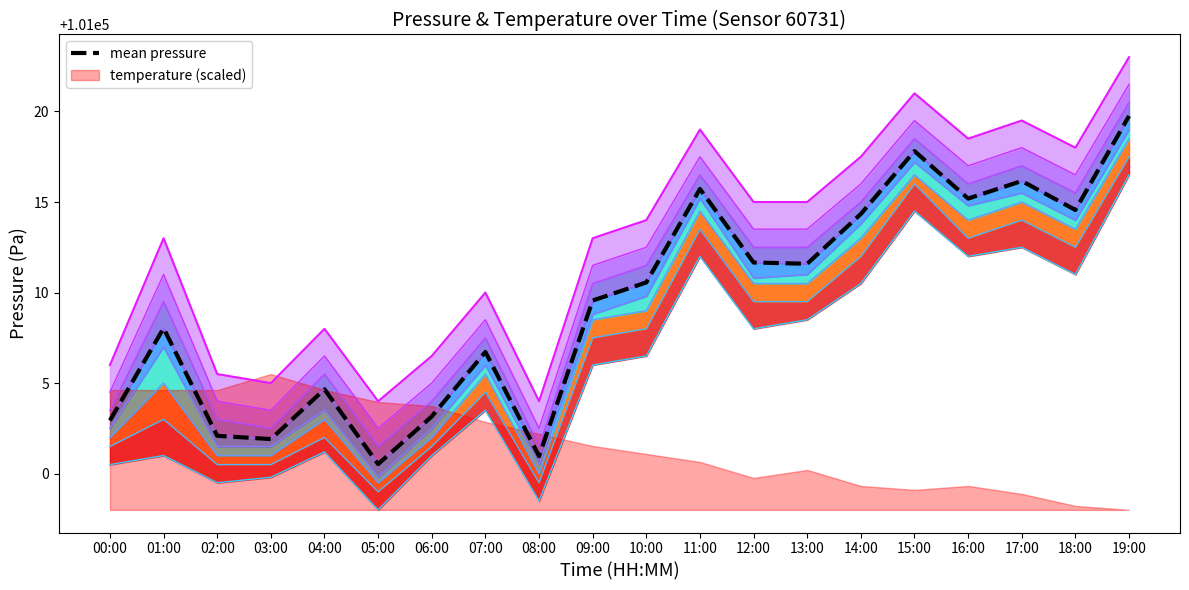

Which category has the highest value across all series?

19:00